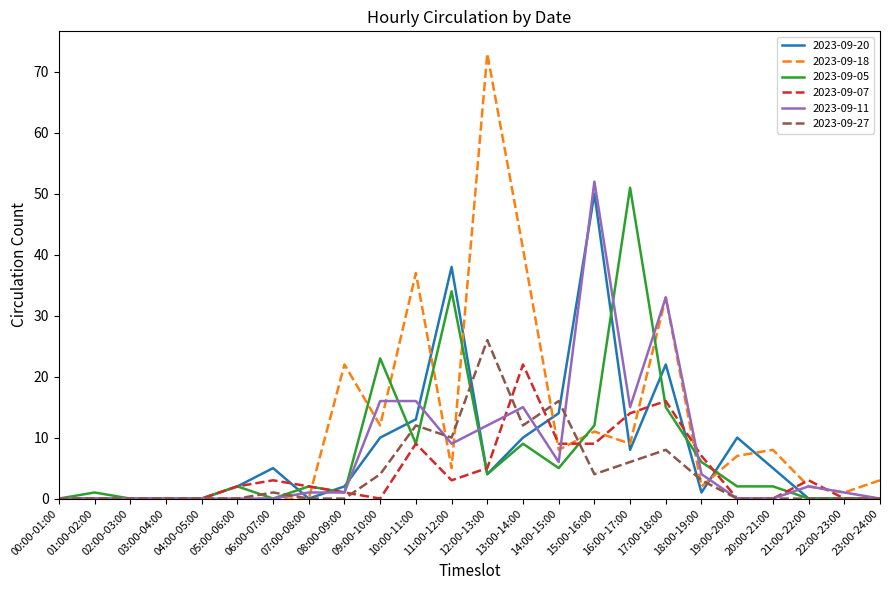

Which label corresponds to the largest value in the chart?

12:00-13:00